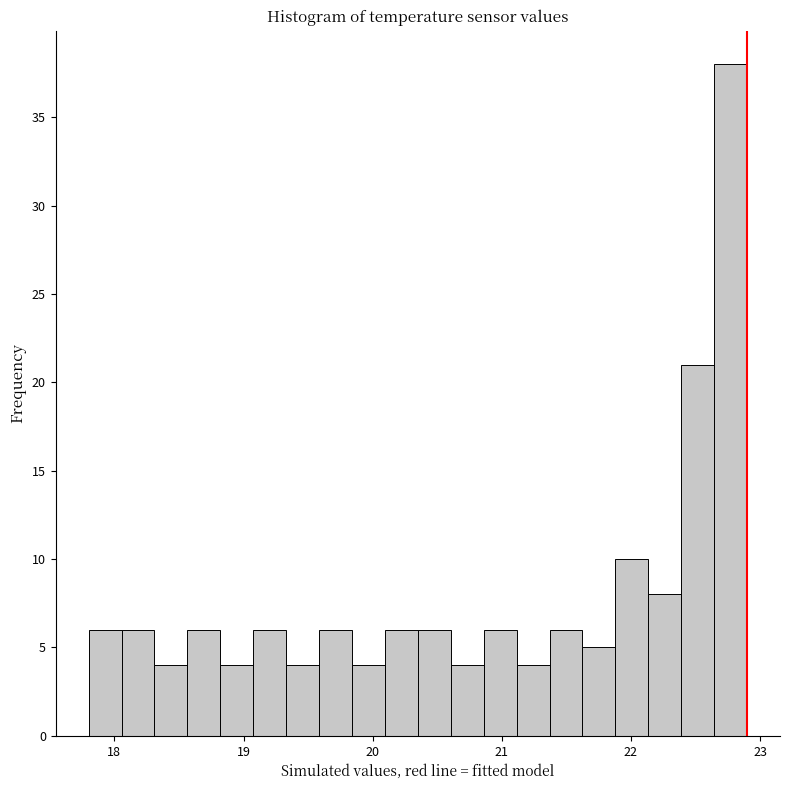

Around what value on the x-axis is the tallest bar? Give the approximate position of its centre, as read against the axis.

22.8